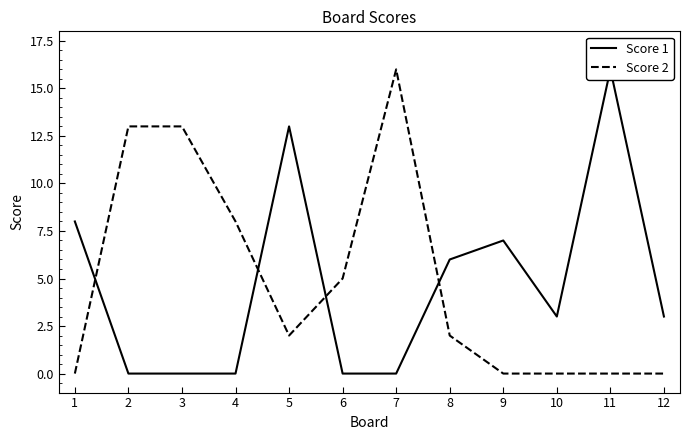

How many values in Score 2 are above zero?

7